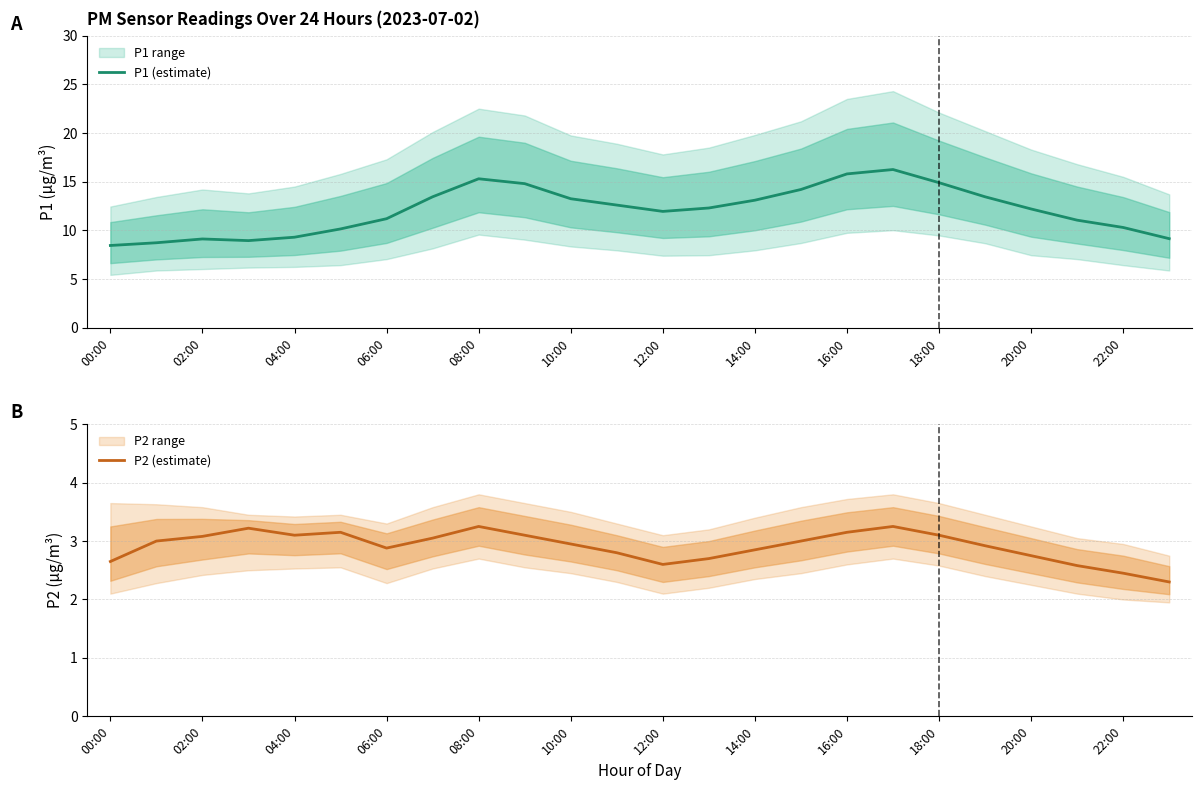

True or false: P2 (estimate) and P1 (estimate) cross at least once.

False